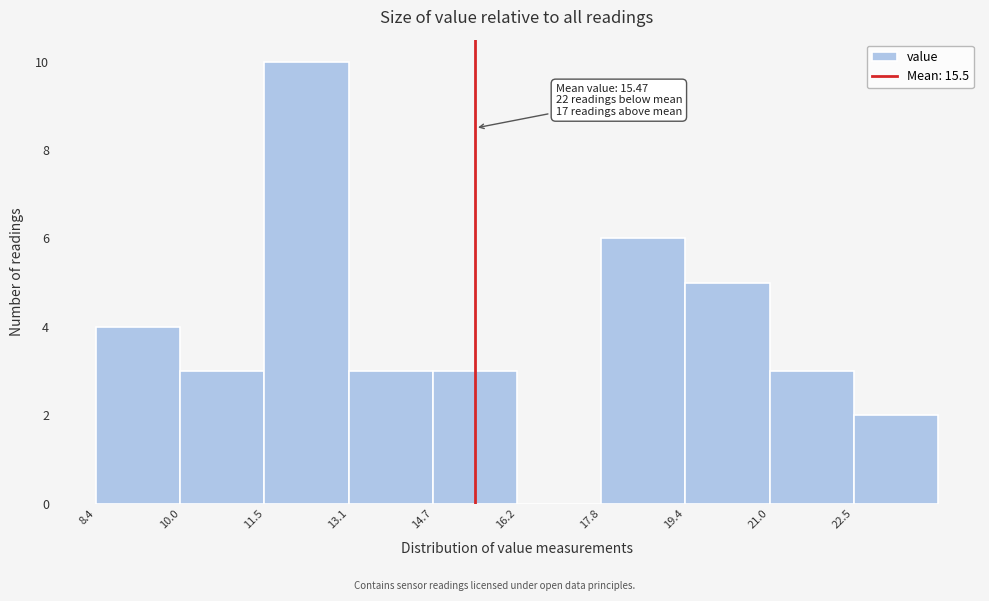

Over which range of the x-axis is the bar tallest?

11.6 to 13.2